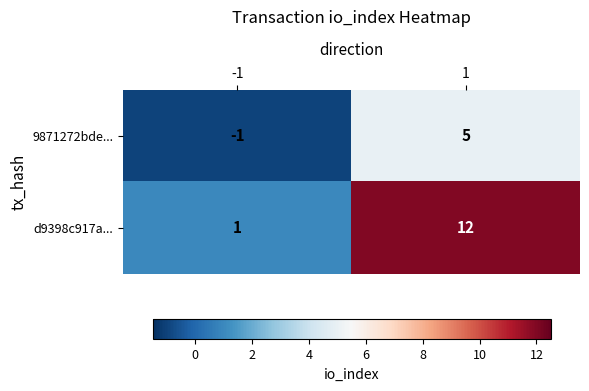

Rank the series at -1 from highest to lowest value.

d9398c917a..., 9871272bde...